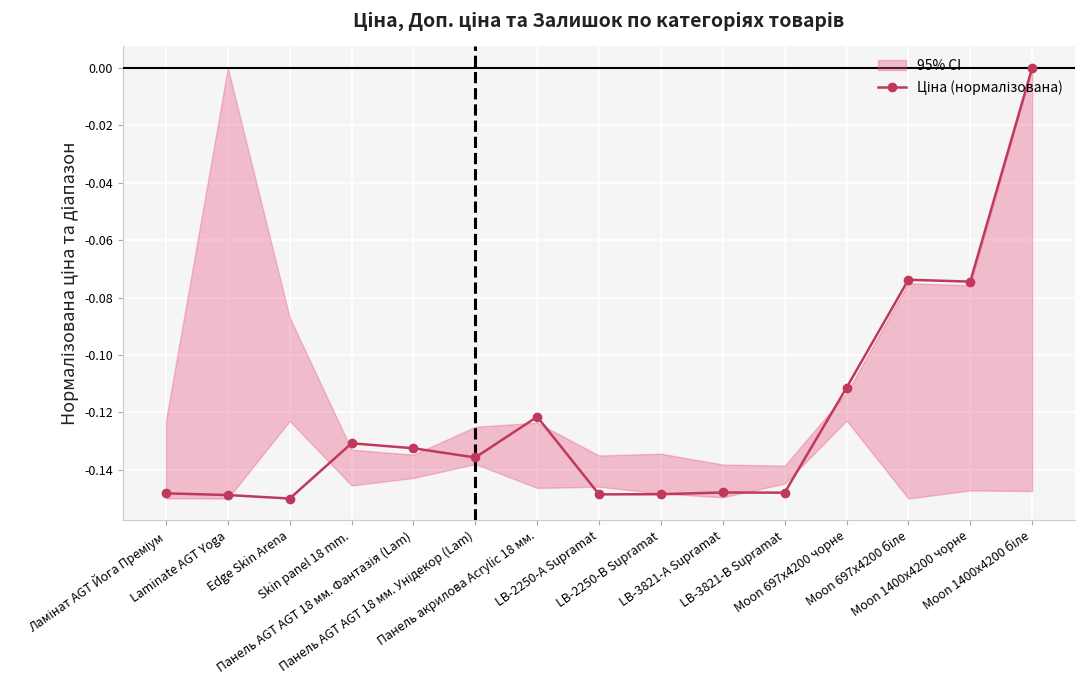

Rank the categories by value from lowest to highest.

Edge Skin Arena, Laminate AGT Yoga, LB-2250-А Supramat, LB-2250-В Supramat, Ламінат AGT Йога Преміум, LB-3821-В Supramat, LB-3821-А Supramat, Панель AGT AGT 18 мм. Унідекор (Lam), Панель AGT AGT 18 мм. Фантазія (Lam), Skin panel 18 mm., Панель акрилова Acrylic 18 мм., Moon 697x4200 чорне, Moon 1400x4200 чорне, Moon 697x4200 біле, Moon 1400x4200 біле